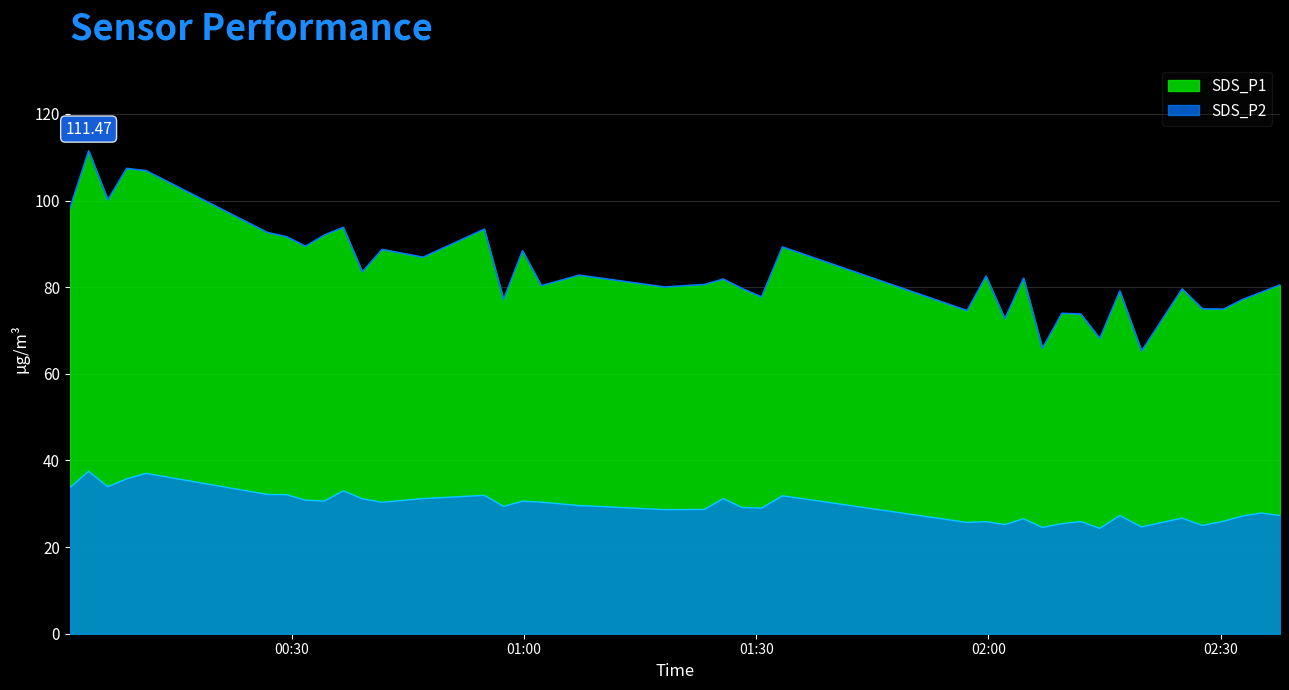

What is the label of the 3rd point from the left?

2022/01/24 00:06:14